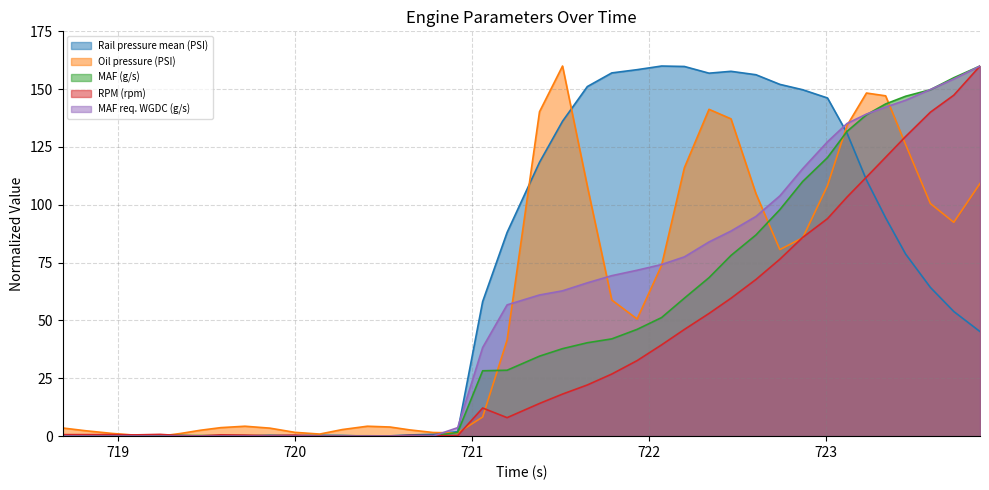

Which series has the largest range (max minus min)?

Rail pressure mean (PSI)